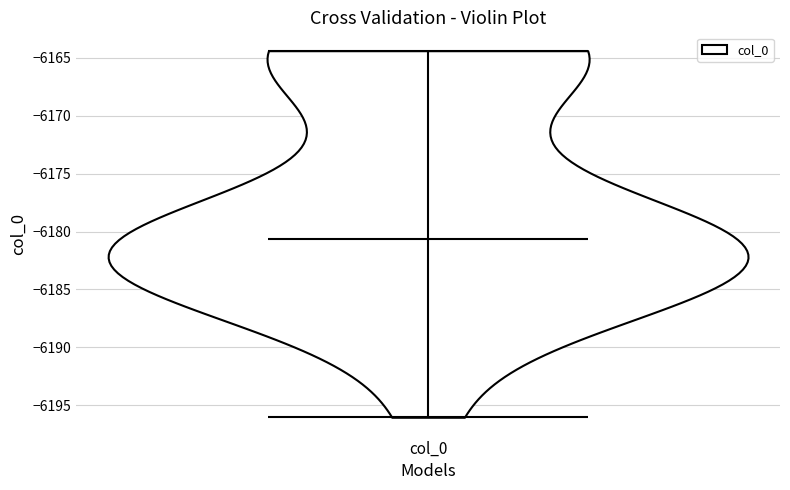

Read this violin plot against the y-axis: where its median line is, and the lowest and highest points the violin reaches. The values are not printed on the chart, so give them approximately, as read against the axis.

median line -6180.5, lowest point -6196.0, highest point -6164.5